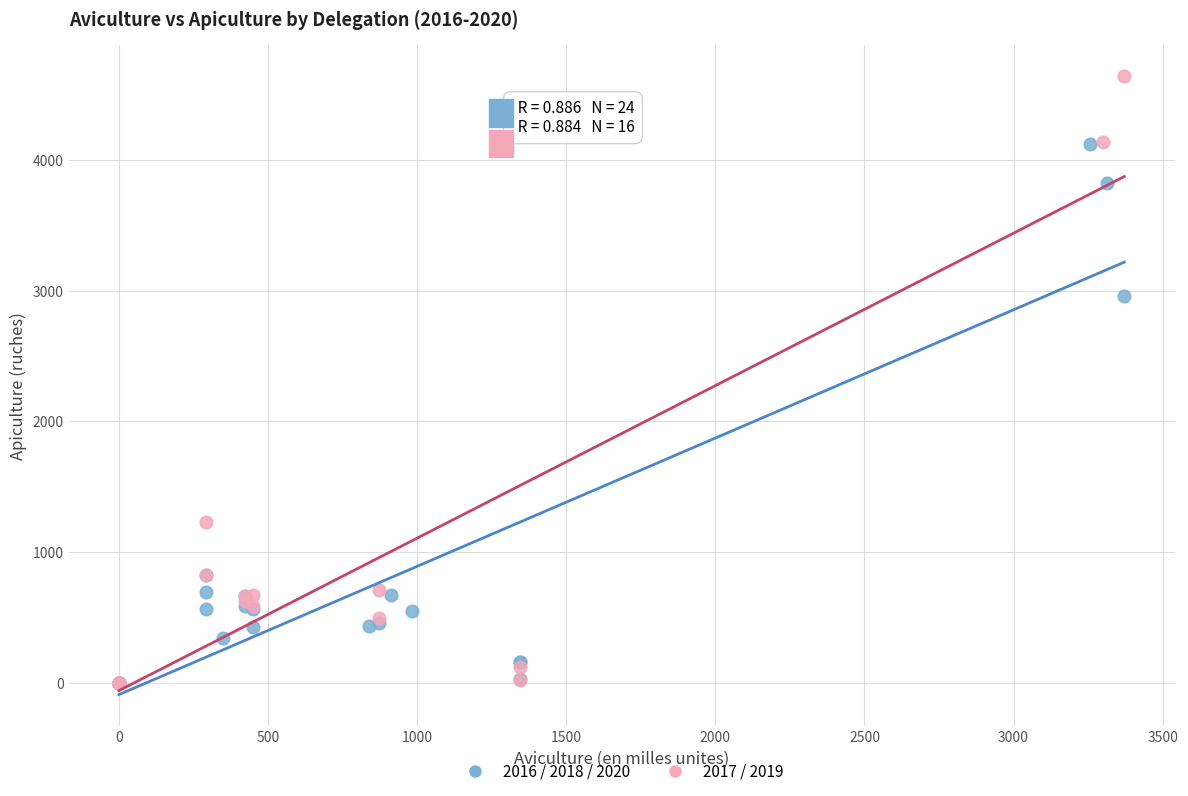

Which series reaches the maximum Y coordinate?

2017 / 2019